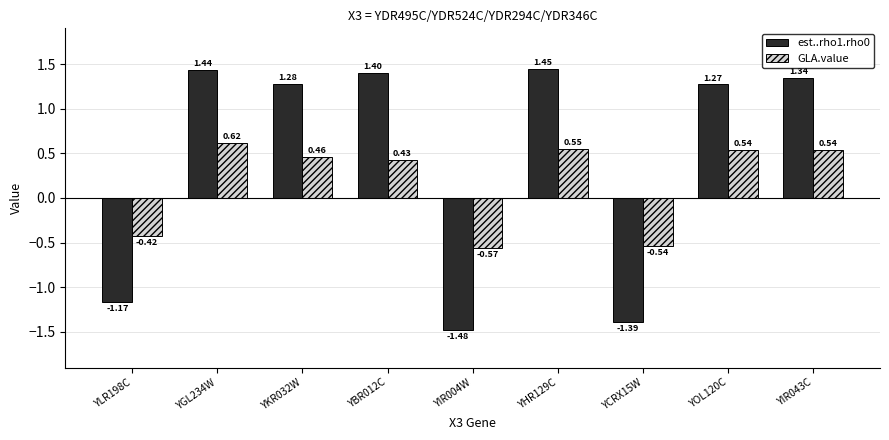

What is the difference between the second highest and second lowest values in the est..rho1.rho0 series?

2.8